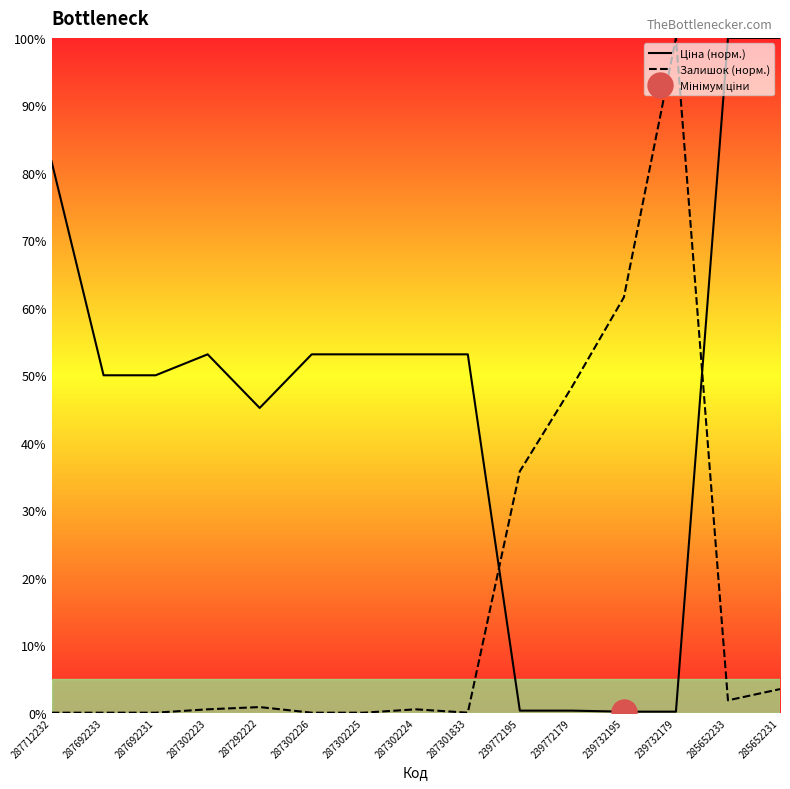

Reading left to right, transcribe all the data shown in this chart.

Ціна (норм.): 81.7	50.0	50.0	53.1	45.2	53.1	53.1	53.1	53.1	0.3	0.3	0.2	0.2	100.0	100.0
Залишок (норм.): 0.0	0.0	0.0	0.5	0.8	0.0	0.0	0.5	0.0	35.8	48.3	61.6	100.0	1.8	3.5